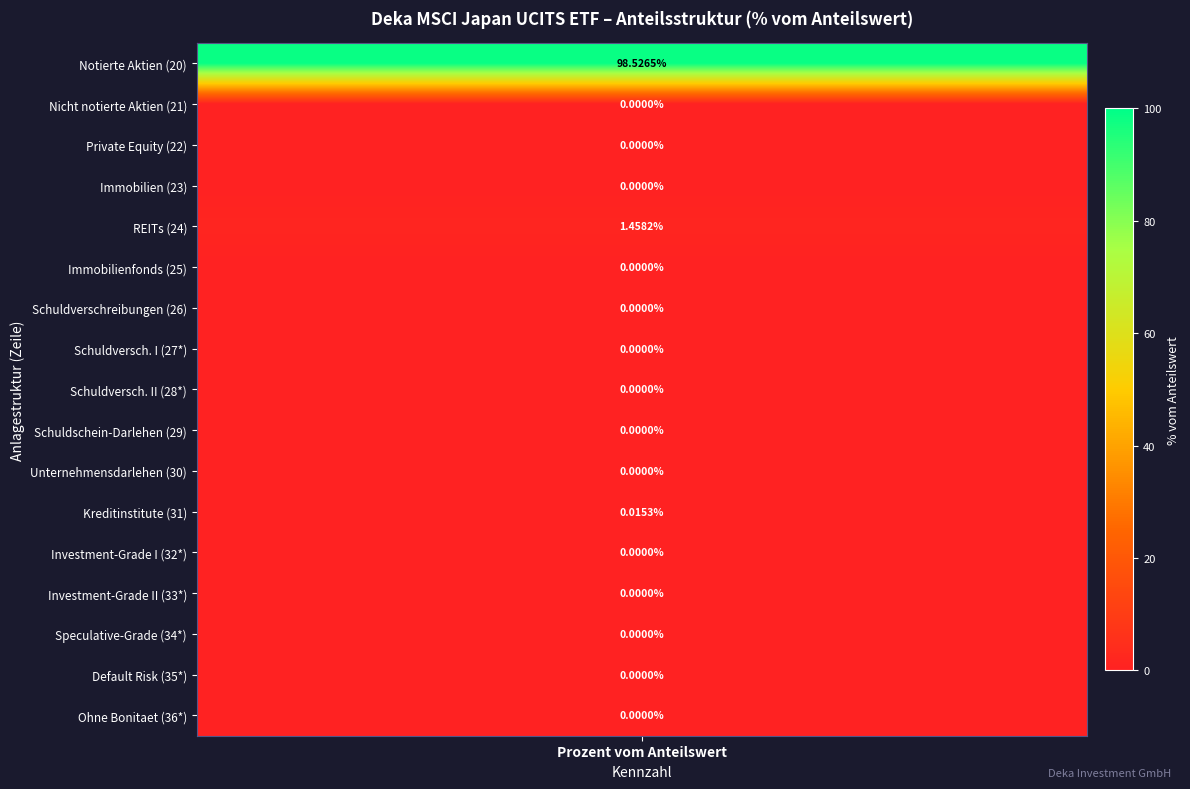

Between 35* and 22, which is larger?

35*